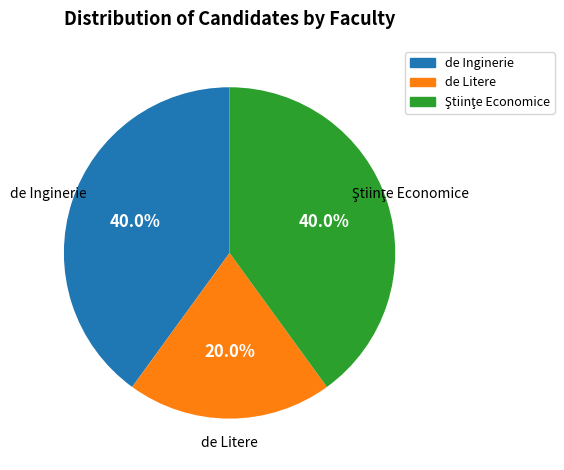

To the nearest percent, what portion does de Litere represent?

20%